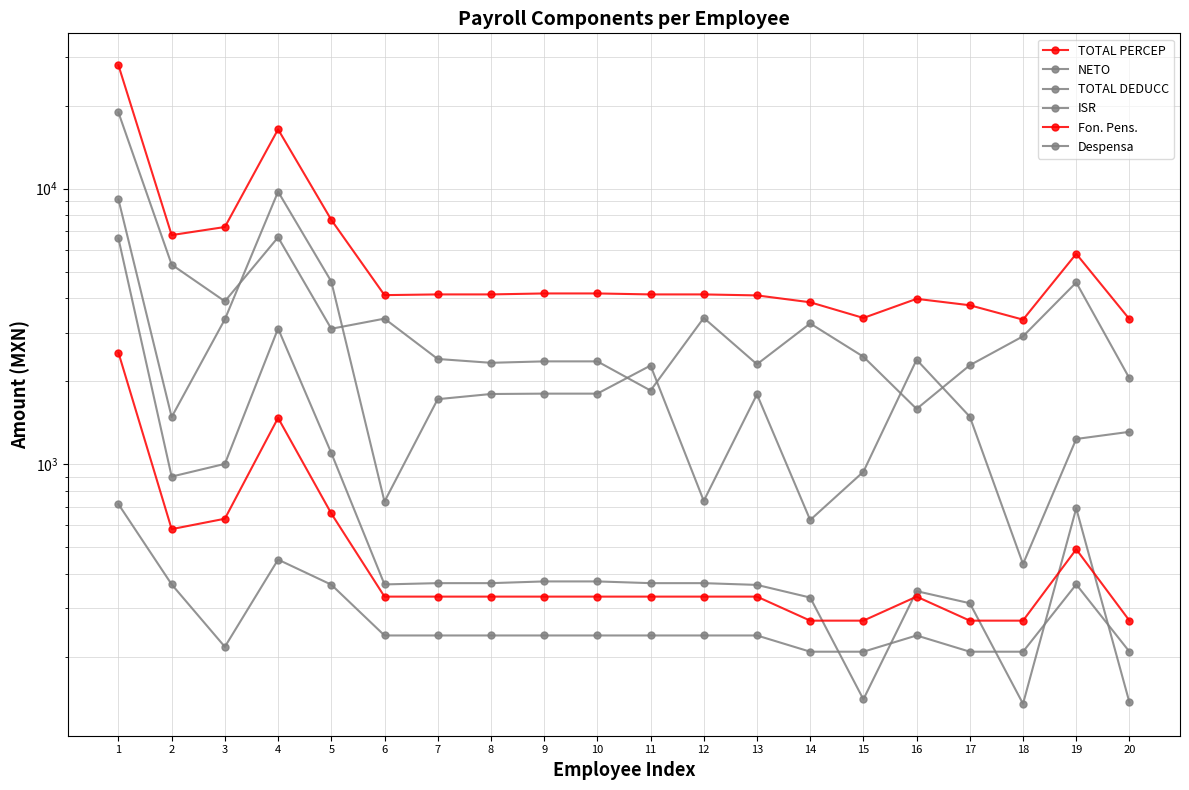

Rank the categories by Despensa value from lowest to highest.

14, 15, 17, 18, 20, 3, 6, 7, 8, 9, 10, 11, 12, 13, 16, 5, 2, 19, 4, 1